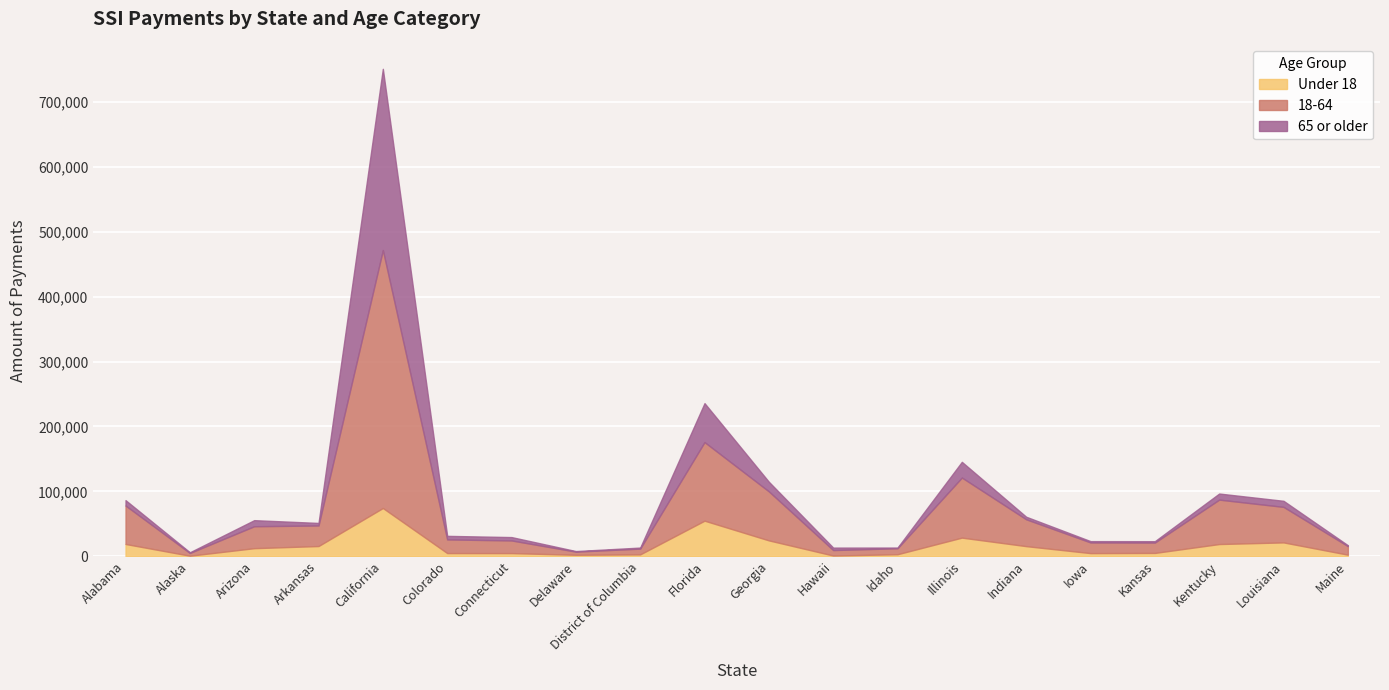

Rank the categories by Under 18 value from lowest to highest.

Alaska, Hawaii, Delaware, Maine, District of Columbia, Idaho, Iowa, Connecticut, Colorado, Kansas, Arizona, Indiana, Arkansas, Kentucky, Alabama, Louisiana, Georgia, Illinois, Florida, California